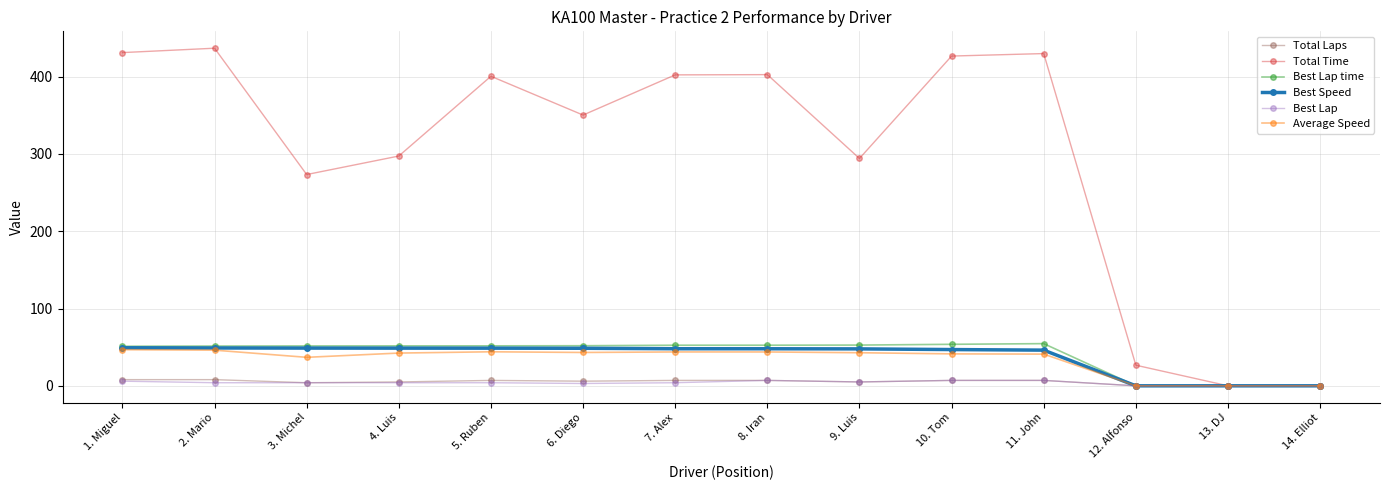

What is the label of the 9th point from the right?

6. Diego